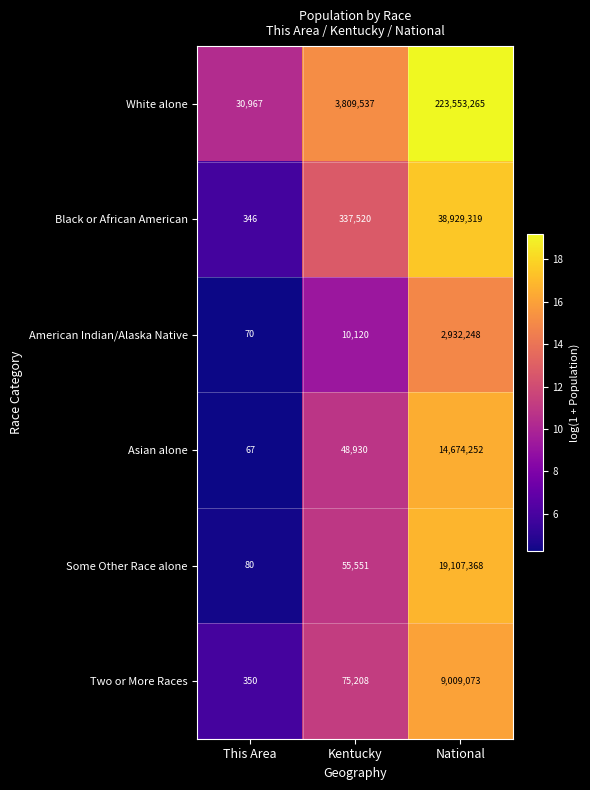

What is the difference between the Some Other Race alone values at Kentucky and This Area?

55471